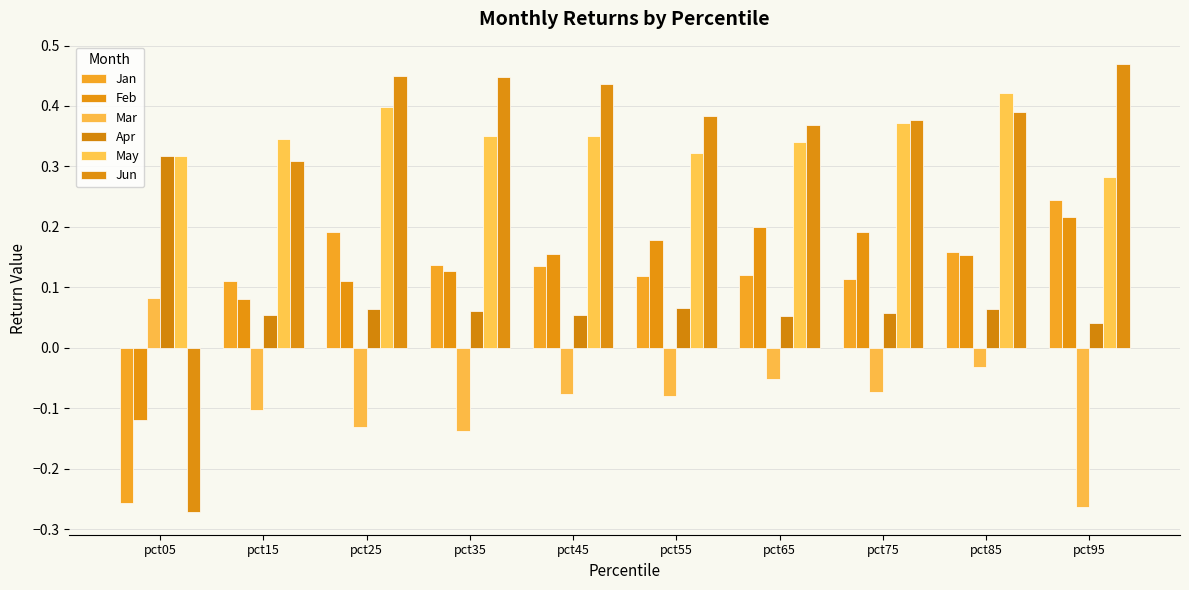

What is the value of the Jan bar at the 9th from the left?

0.2